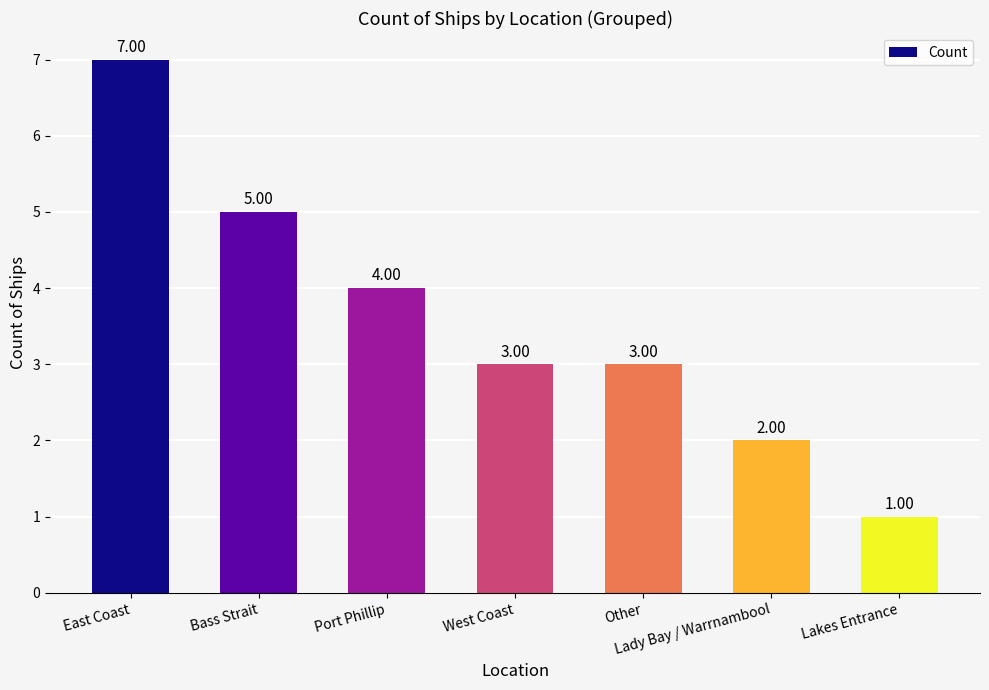

What is the label of the 4th bar from the left?

West Coast